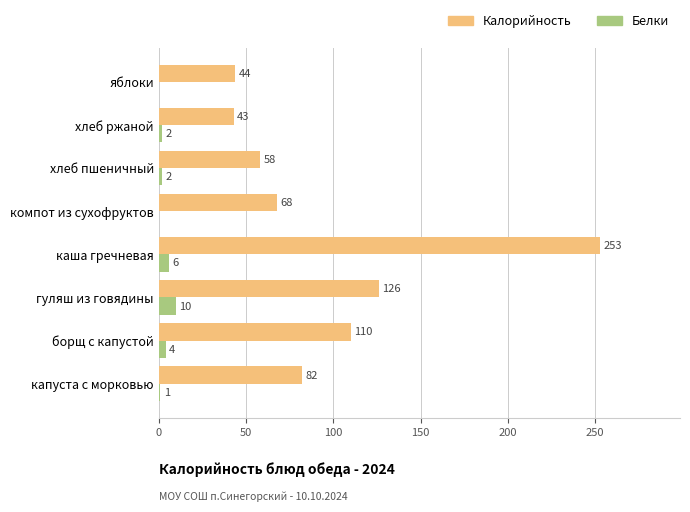

At which category is the sum across all series the highest?

каша гречневая